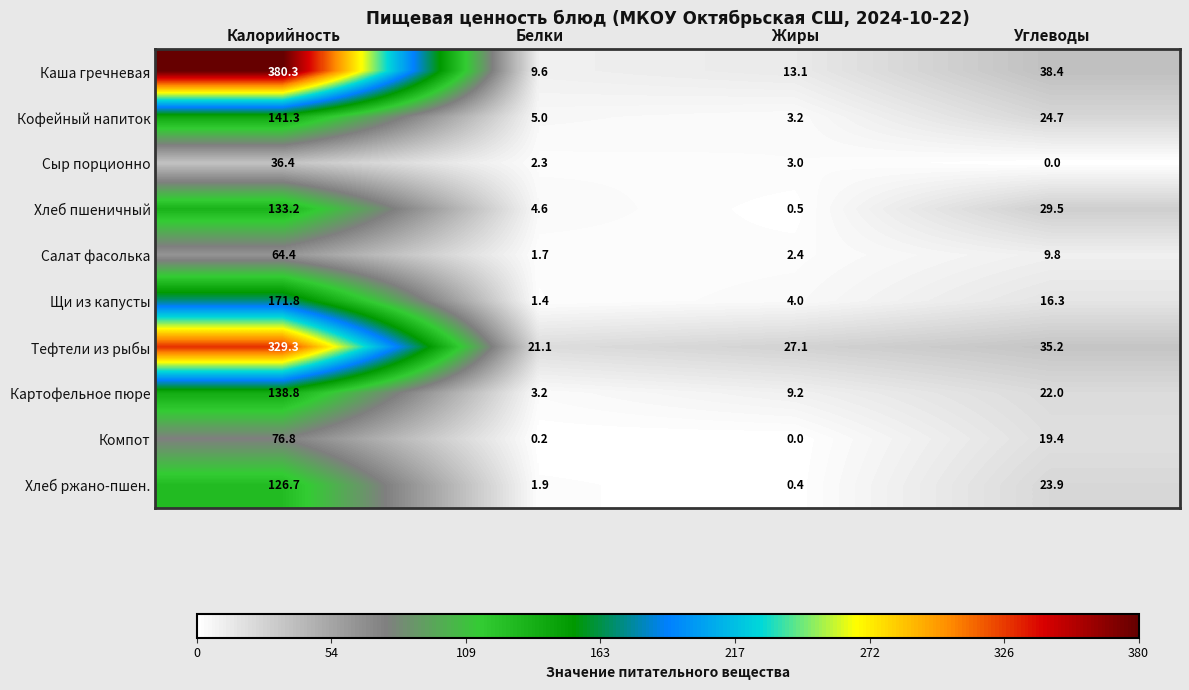

What is the average value of the Компот series?

24.1